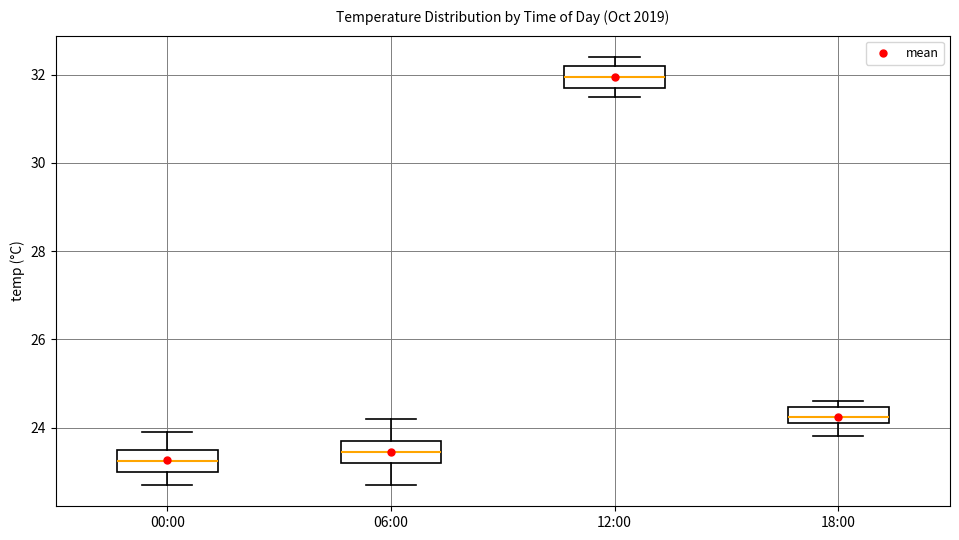

Reading left to right, read every box against the y-axis: the position of its median line, the range the box covers, and the ends of its whiskers. The values are not printed on the chart, so give them approximately, as read against the axis.

00:00: median 23.2, box 23.0 to 23.6, whiskers 22.8 to 24.0
06:00: median 23.4, box 23.2 to 23.8, whiskers 22.8 to 24.2
12:00: median 32.0, box 31.8 to 32.2, whiskers 31.6 to 32.4
18:00: median 24.2 (inside the box), box 24.2 to 24.4, whiskers 23.8 to 24.6